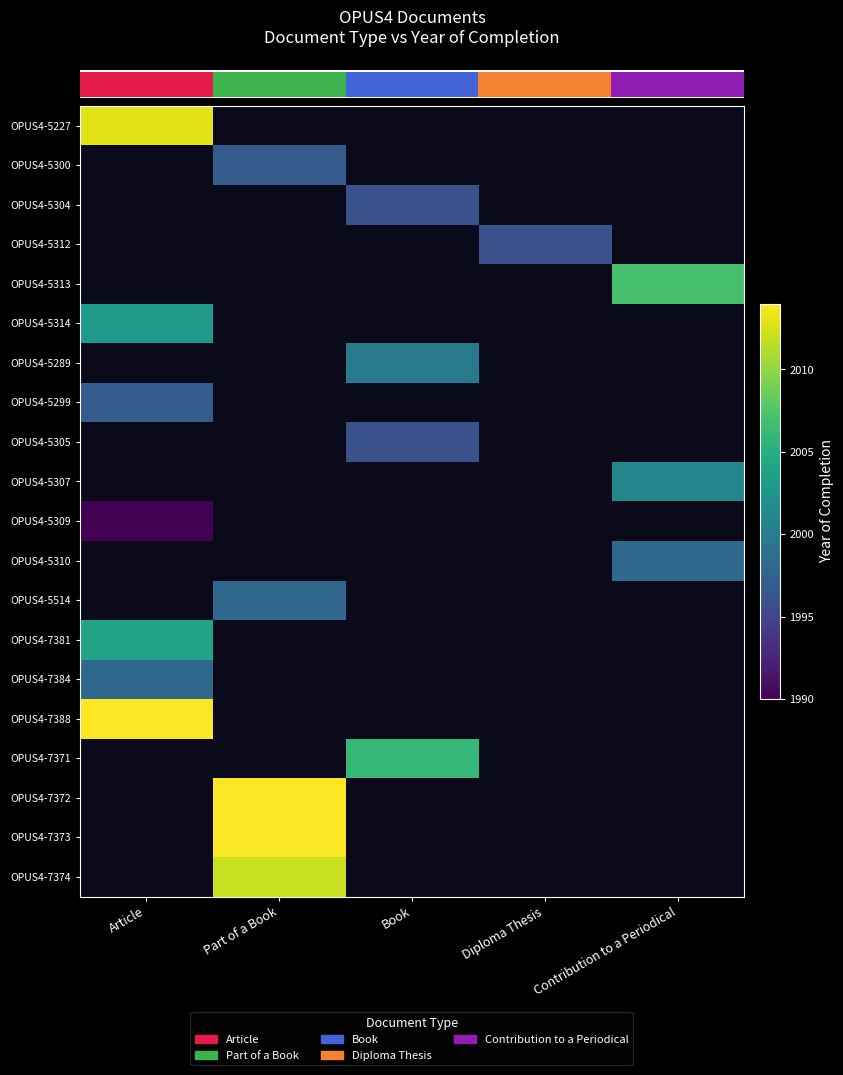

How many data points does each series have?

5